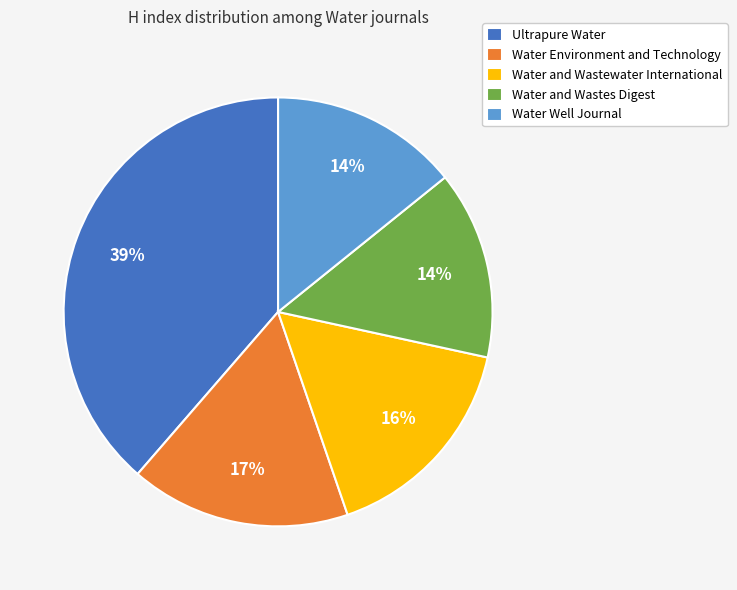

Which slice is the largest?

Ultrapure Water